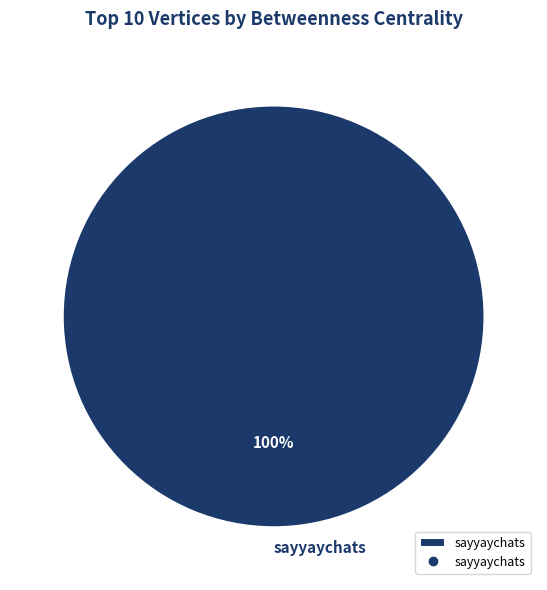

True or false: sayyaychats accounts for 100% of the total.

True